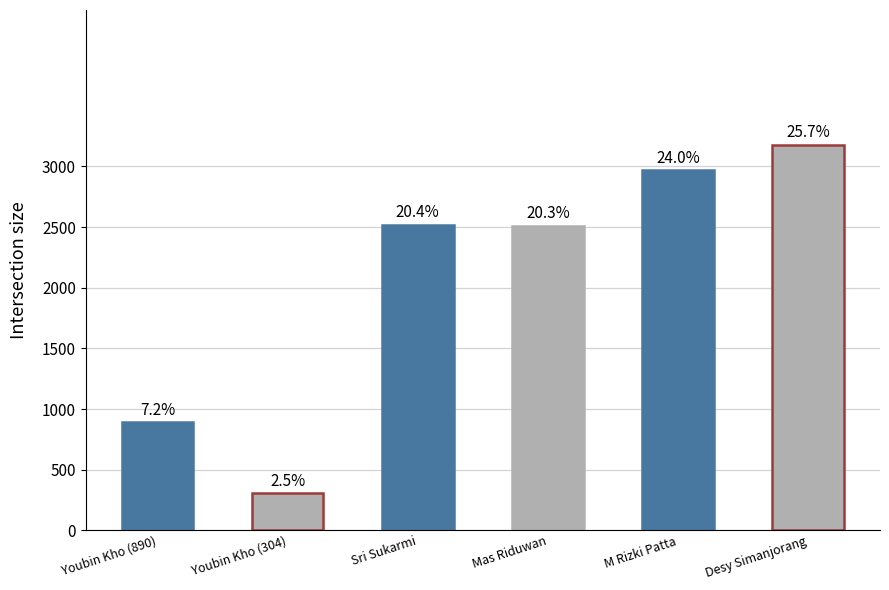

True or false: the data shows 890 at Youbin Kho (890).

True